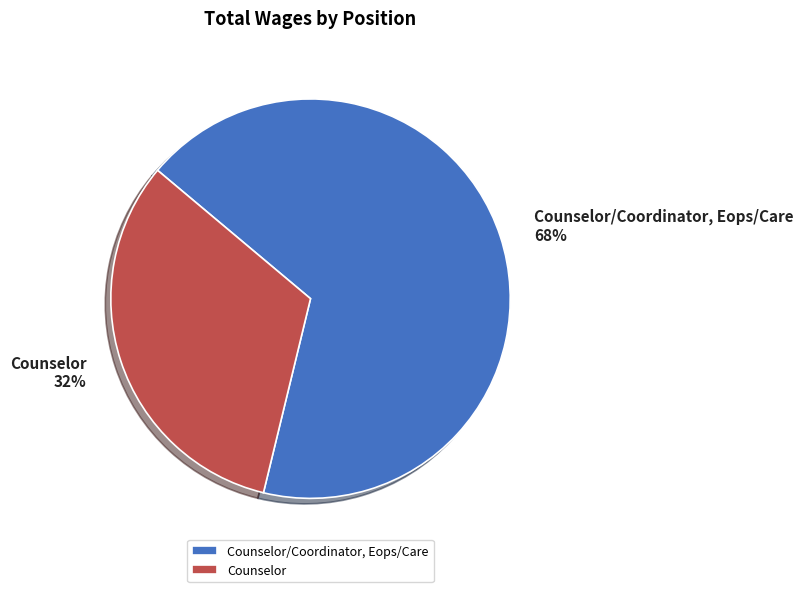

To the nearest percent, what percentage of the pie is Counselor/Coordinator, Eops/Care?

68%